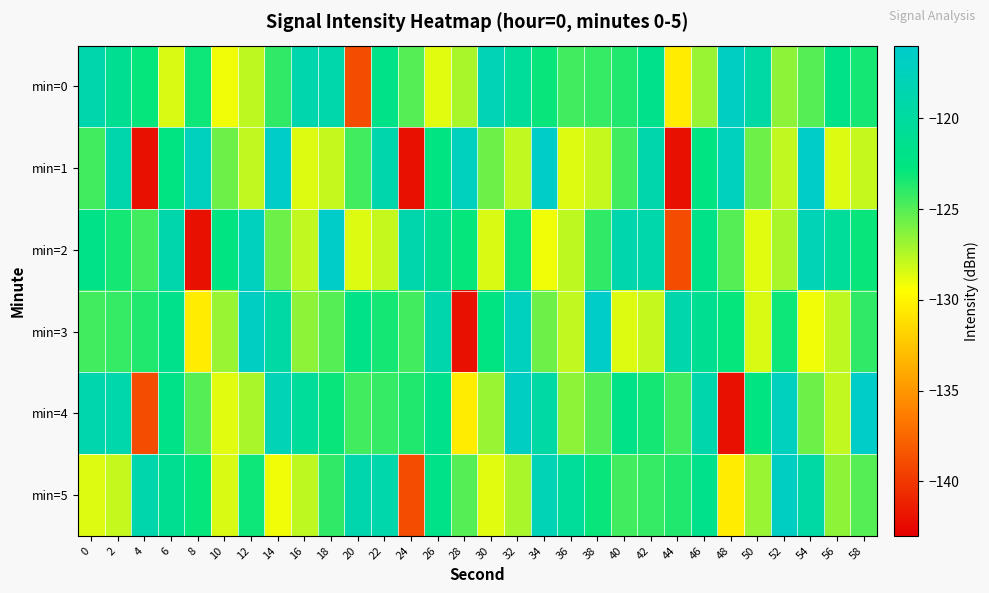

Rank the series by their maximum value, from highest to lowest.

min=1, min=2, min=3, min=4, min=0, min=5